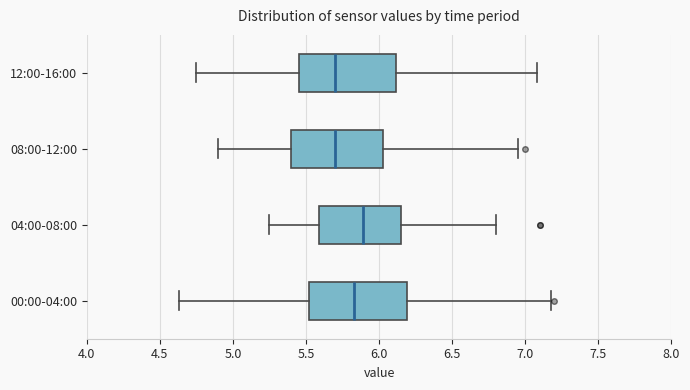

Where is the left edge of the box for 12:00-16:00 on the x-axis? The values are not printed on the chart, so give them approximately, as read against the axis.

5.45